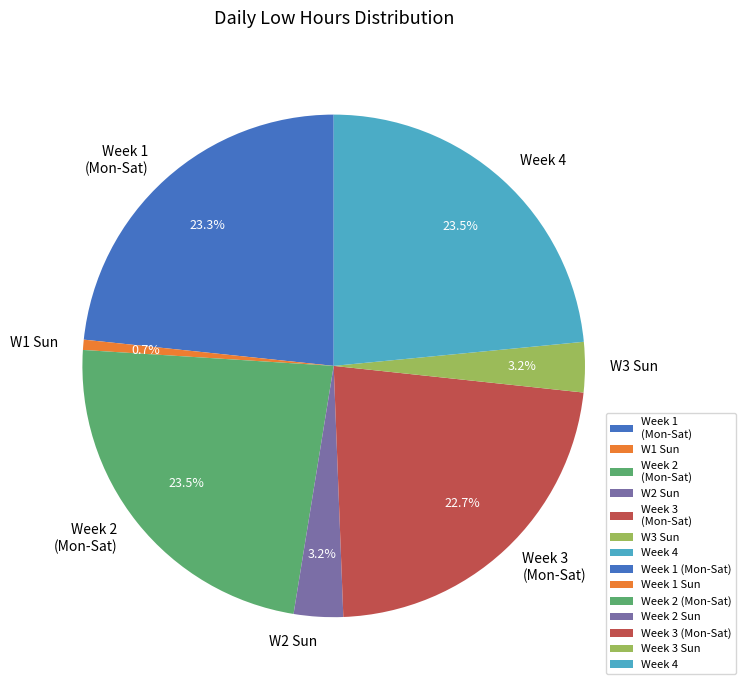

Between W1 Sun and W3 Sun, which is larger?

W3 Sun